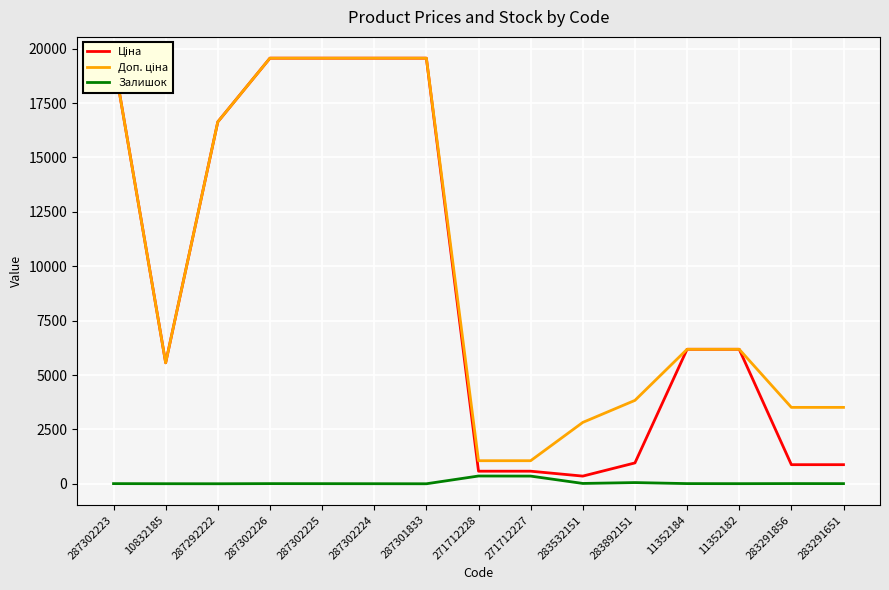

Which series has the largest total across all categories?

Доп. ціна